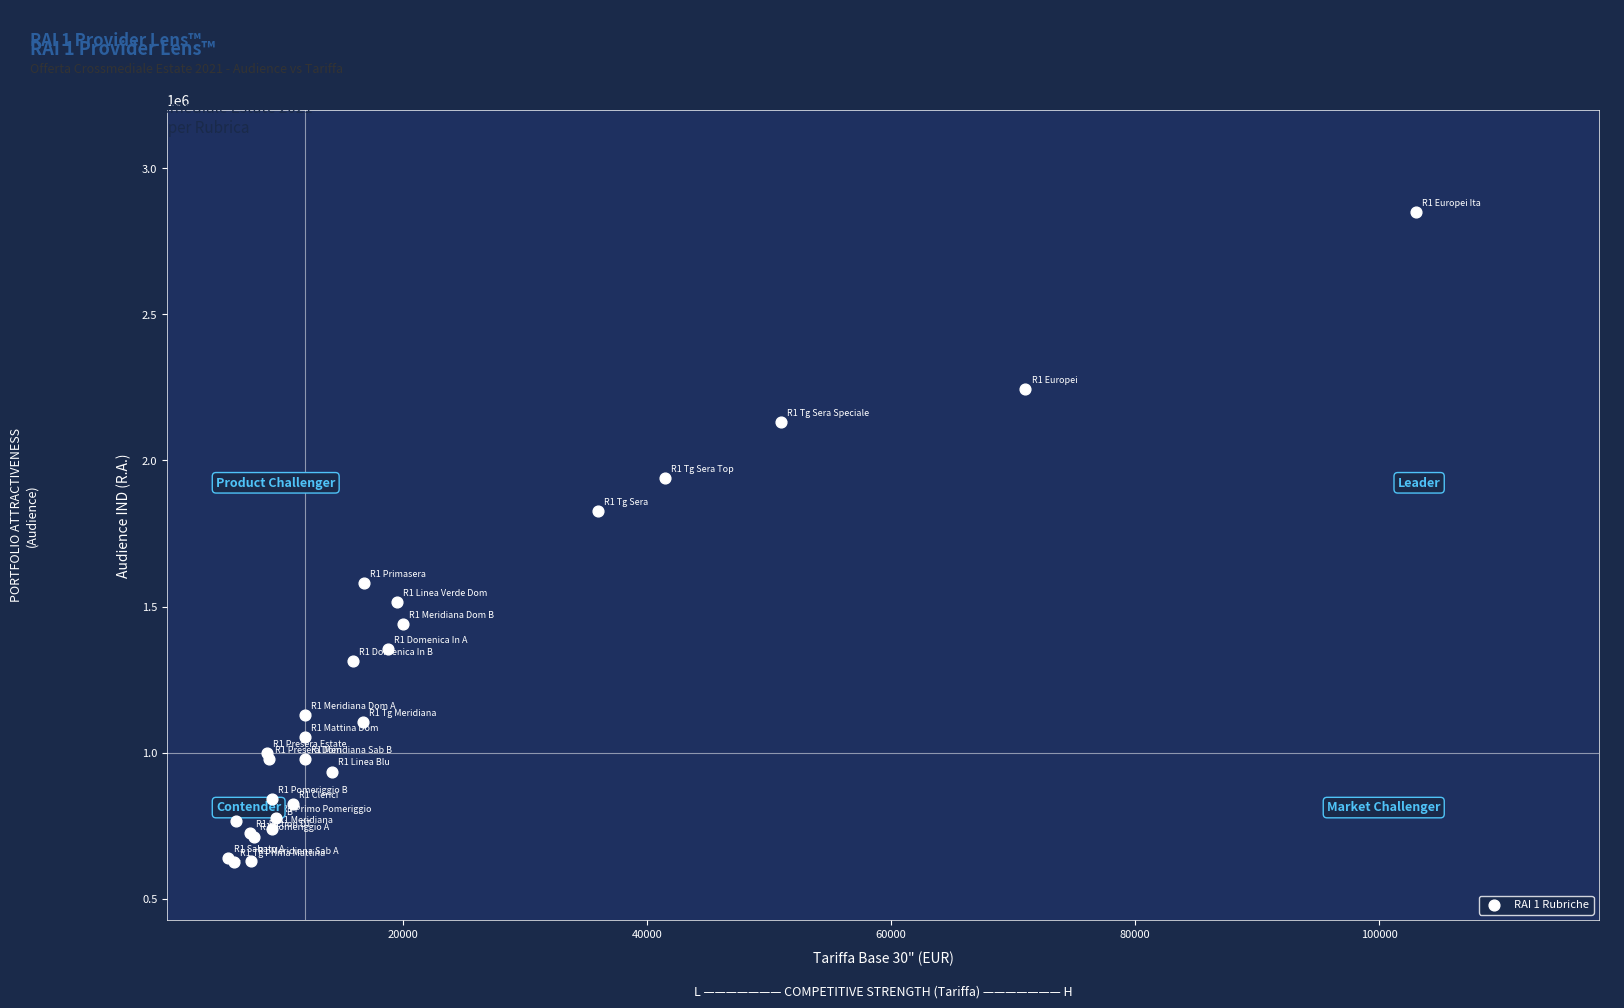

What Y value in the scatter plot is closest to 1738104?

1827198